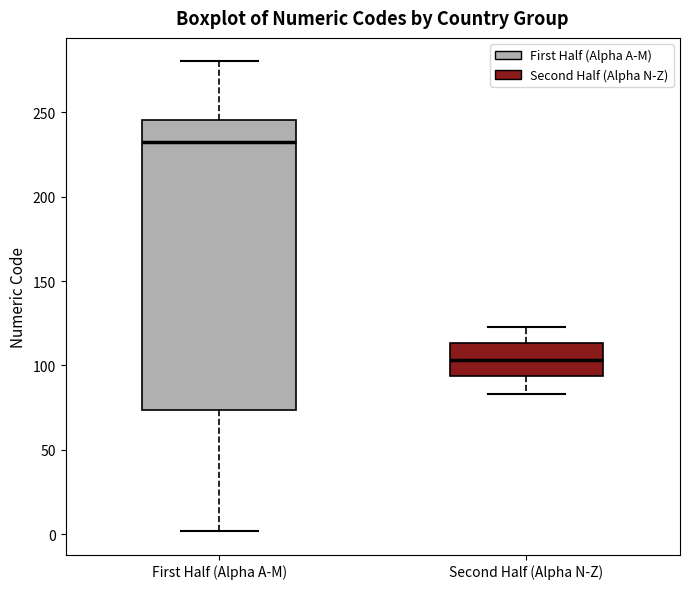

Reading left to right, transcribe this box plot: for each box, give where its median line is, the range the box spans, and where its two whiskers end, as read against the y-axis. The values are not printed on the chart, so give them approximately, as read against the axis.

First Half (Alpha A-M): median 235, box 75 to 245, whiskers 0 to 280
Second Half (Alpha N-Z): median 105, box 95 to 115, whiskers 85 to 125